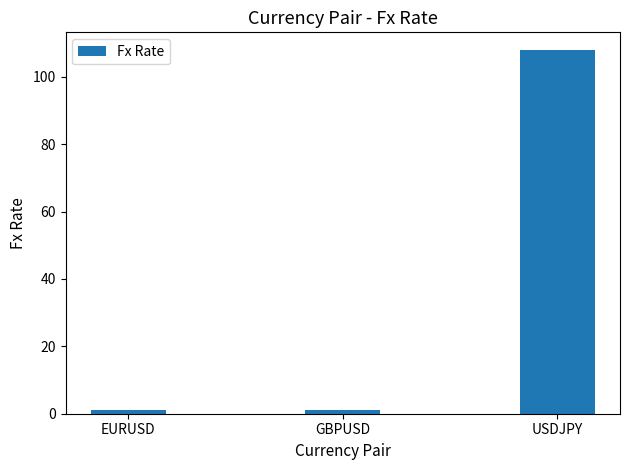

True or false: the data shows 60.1 at USDJPY.

False